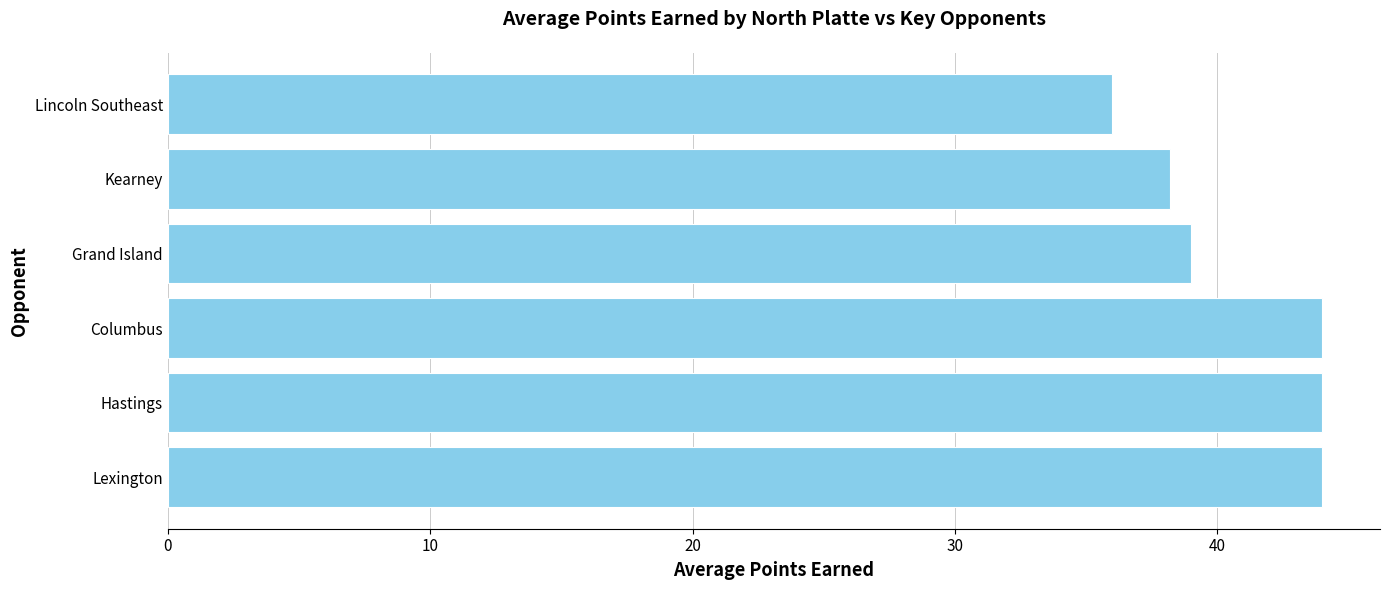

Are the bars horizontal?

Yes